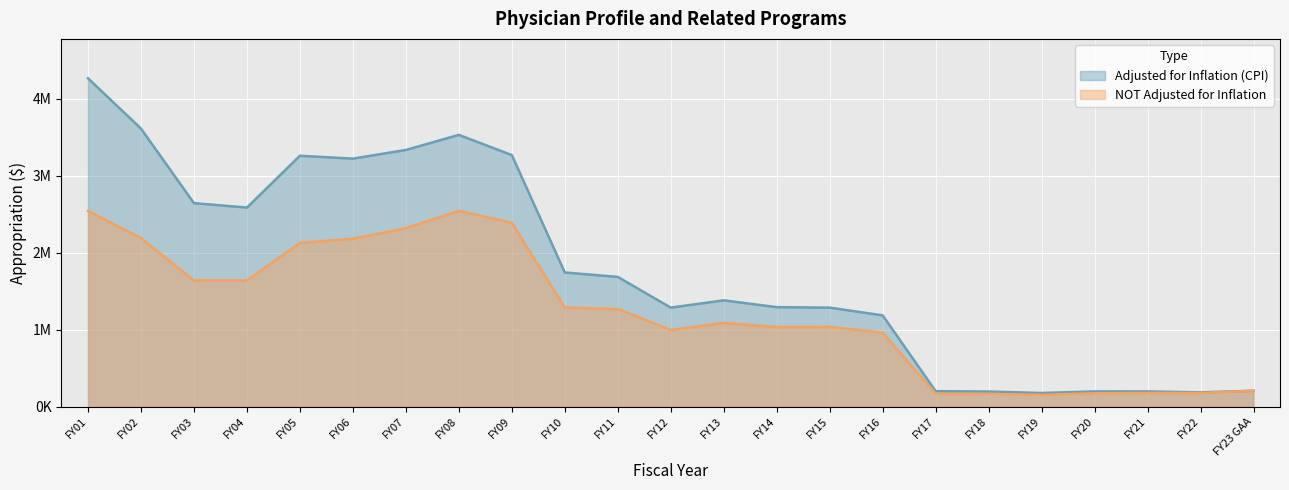

What position from the right is FY13?

11